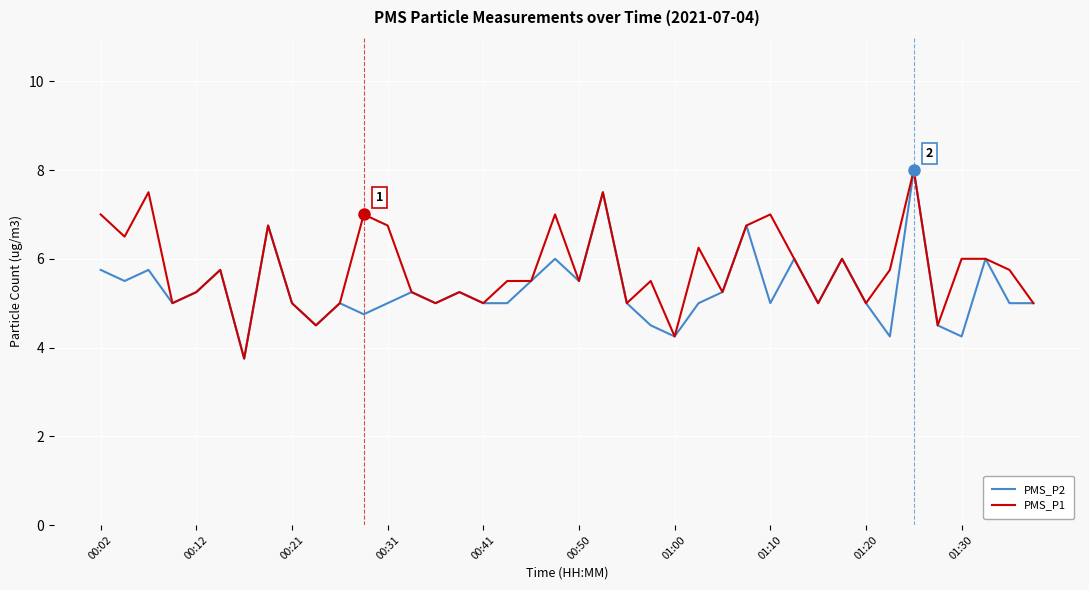

What is the smallest value displayed?

3.8